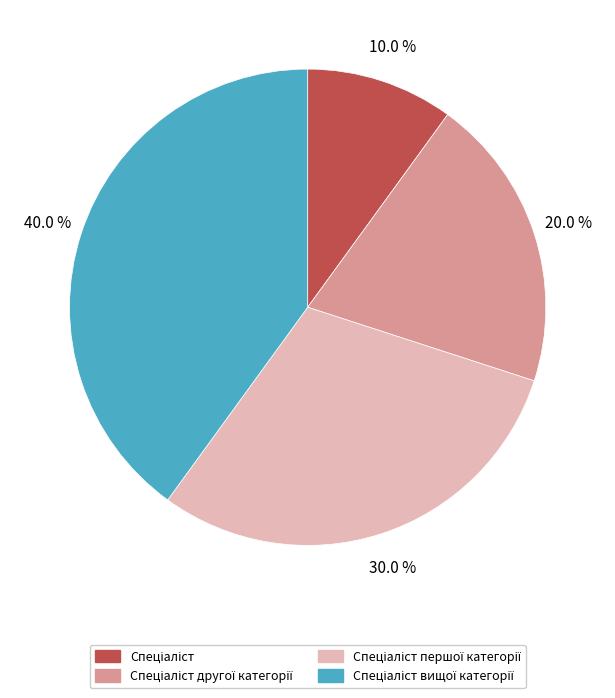

Does any single category account for the majority?

No